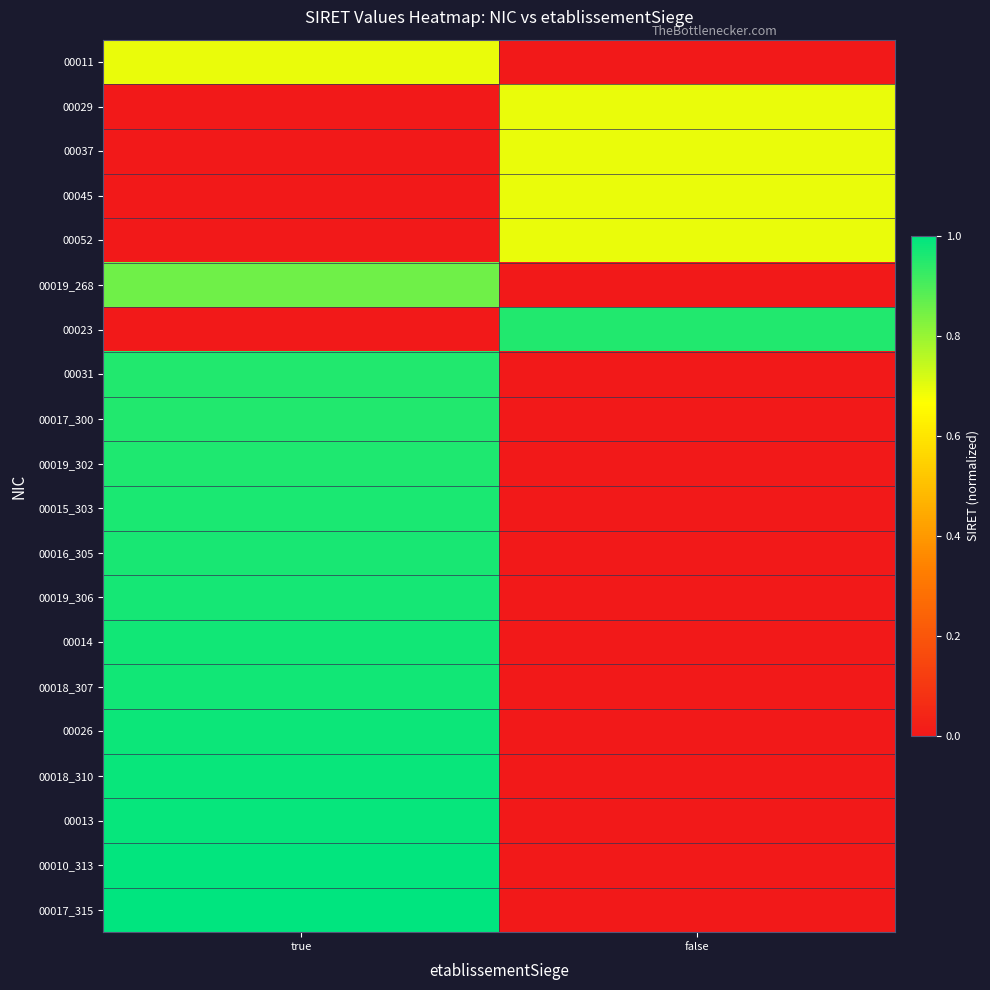

Which label corresponds to the largest value in the chart?

true